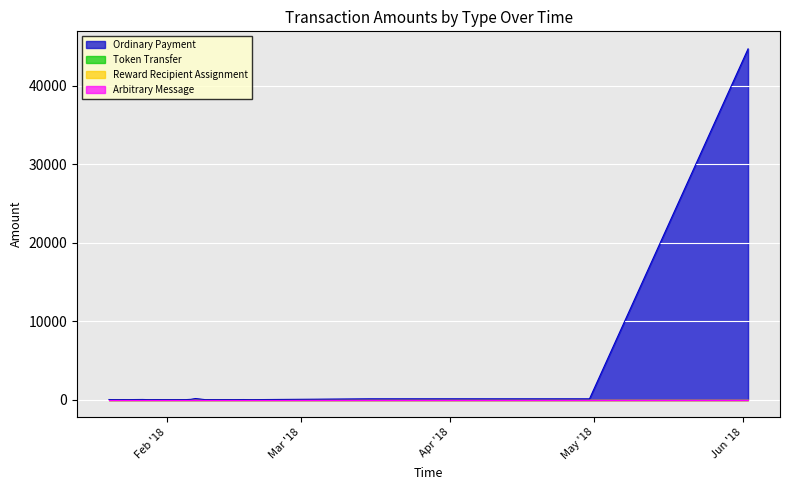

How many lines are shown in the chart?

4